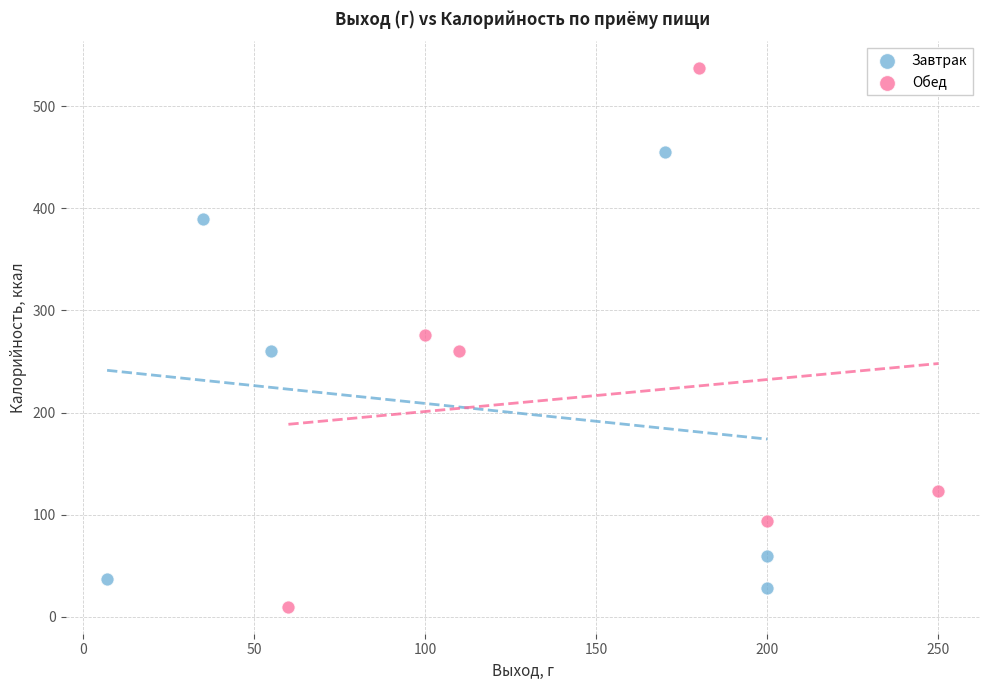

Which series has the widest spread of Y values?

Обед